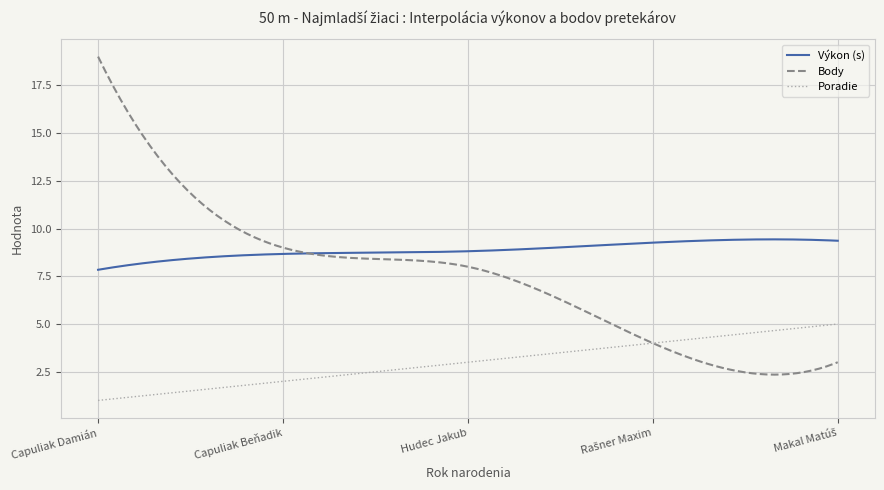

True or false: Body and Poradie cross at least once.

True